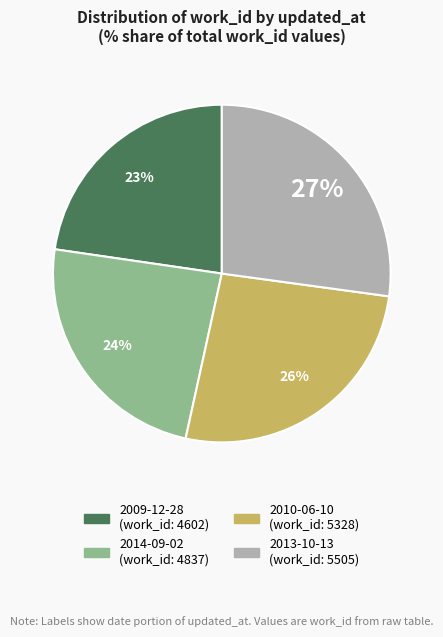

What percentage is the 2014-09-02 slice, to the nearest percent?

24%